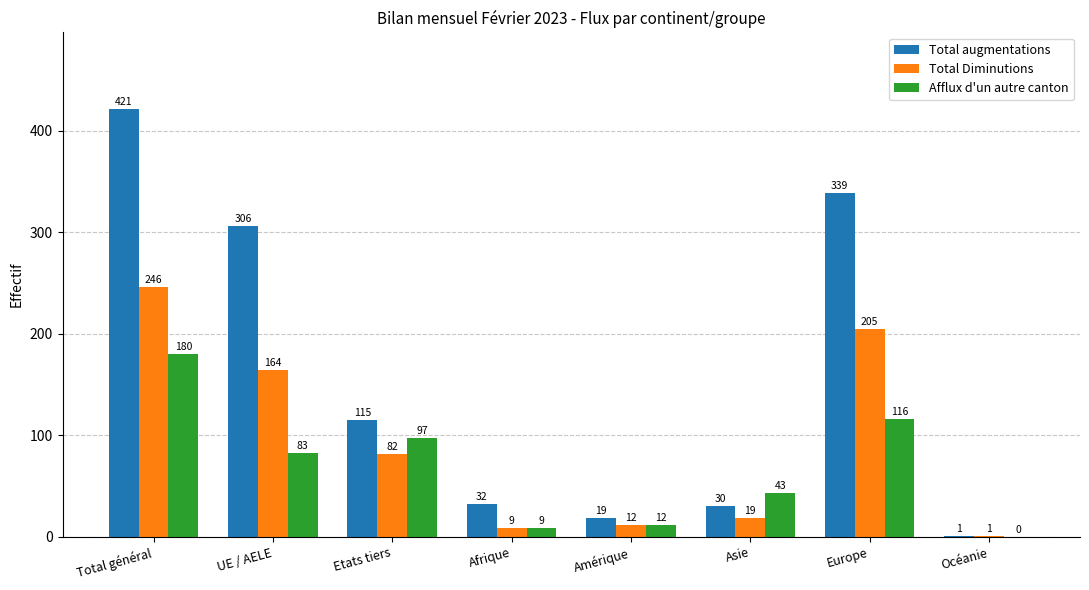

What is the approximate value of Total augmentations at Etats tiers, to the nearest 5?

115